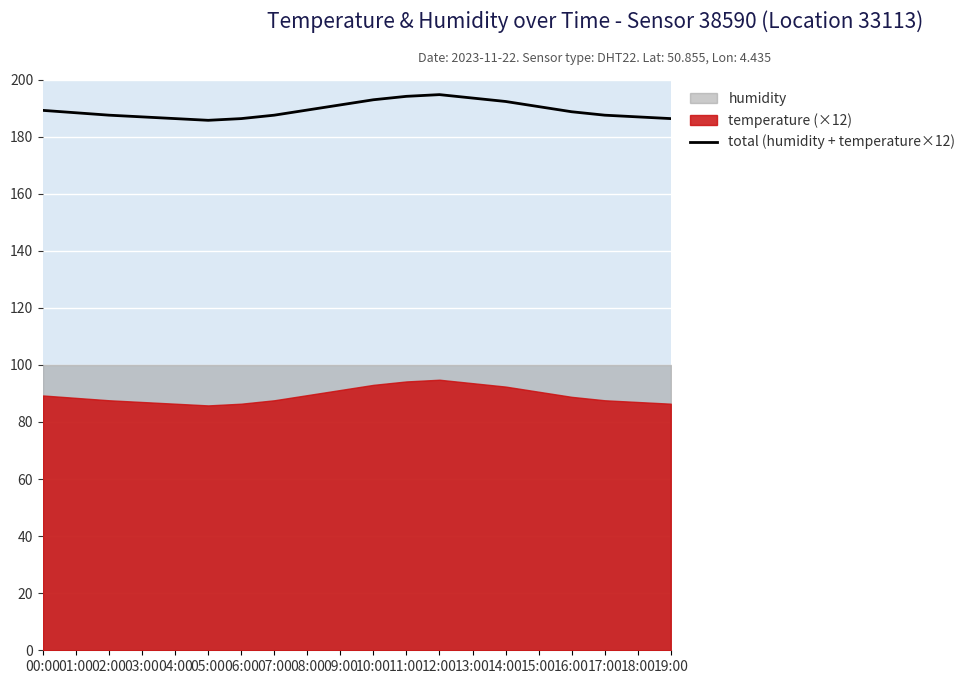

Which has a higher value, 03:00 or 04:00?

03:00